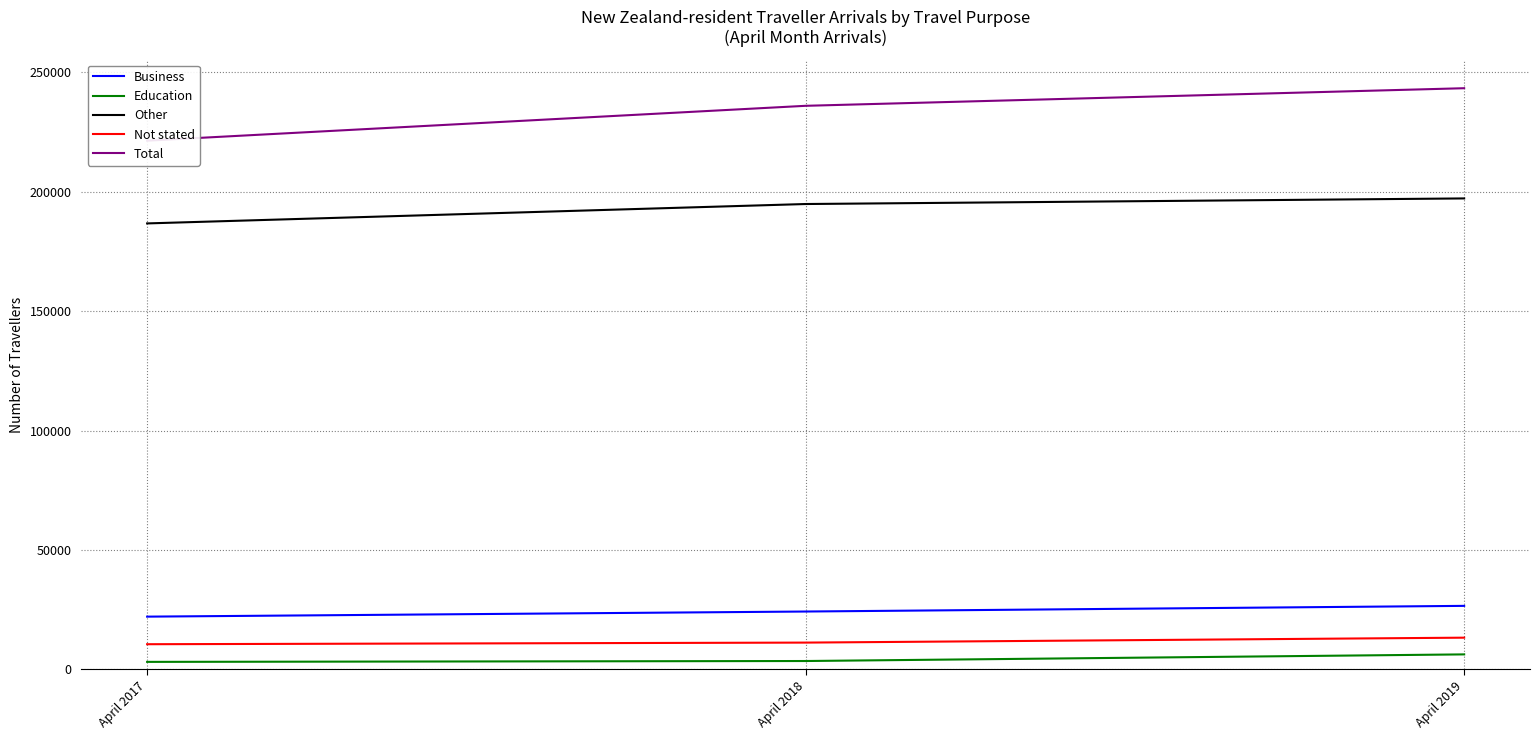

True or false: Total has a value of 235936 at April 2018.

True